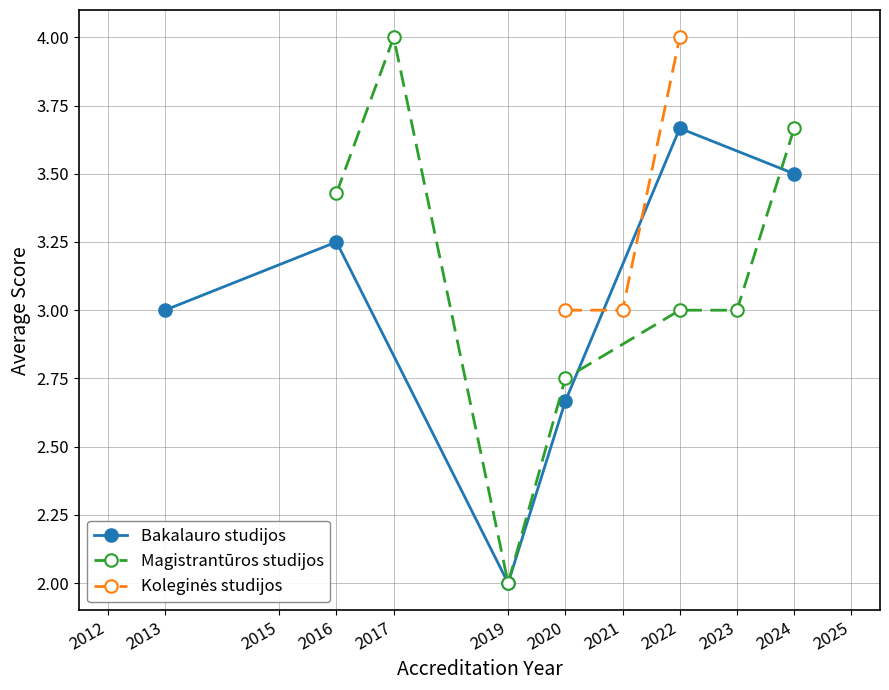

How many interior local valleys does the Bakalauro studijos series have?

1